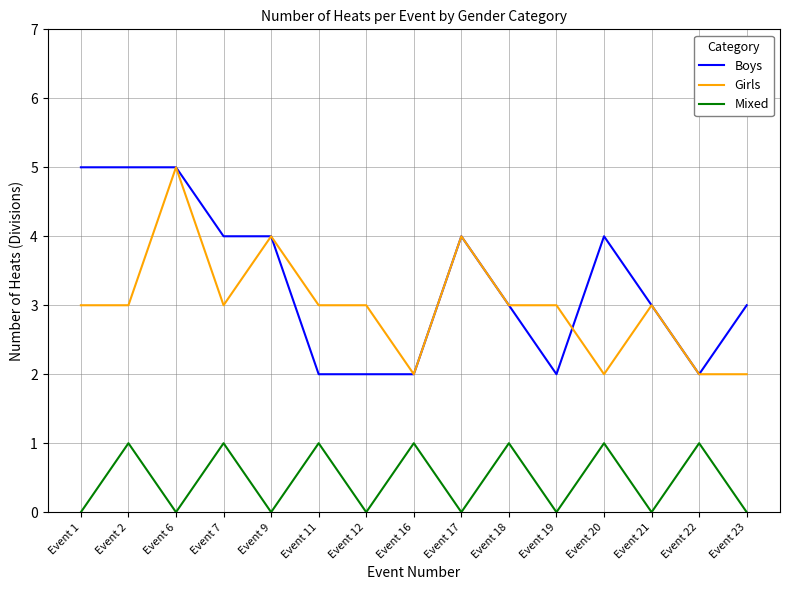

Read the Girls value at Event 11.

3